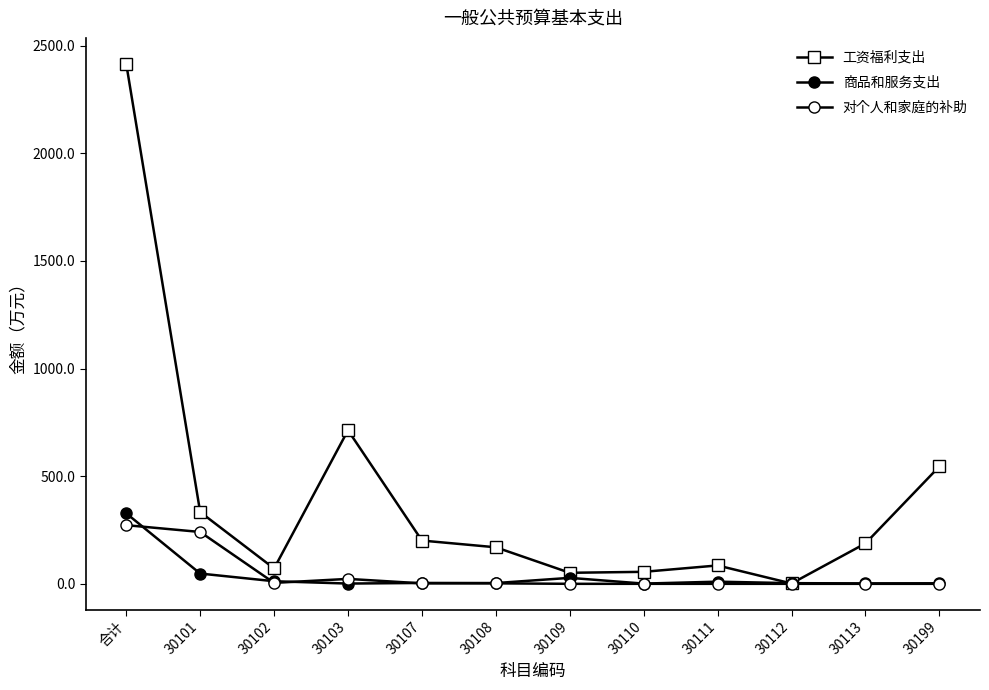

What is the label of the 3rd point from the left?

30102